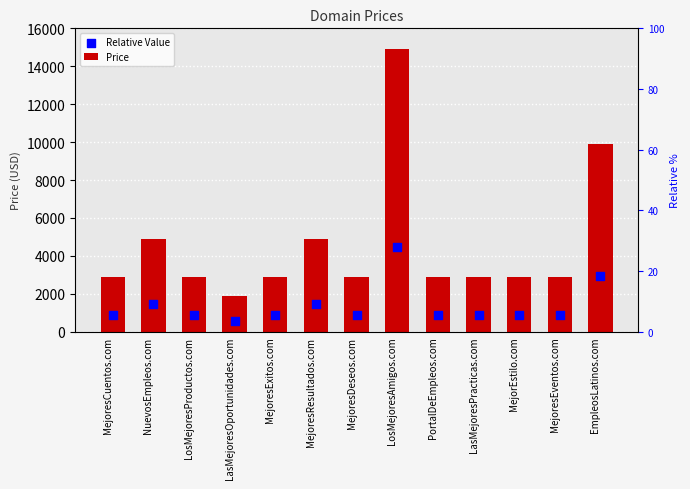

At which category is the sum across all series the highest?

LosMejoresAmigos.com